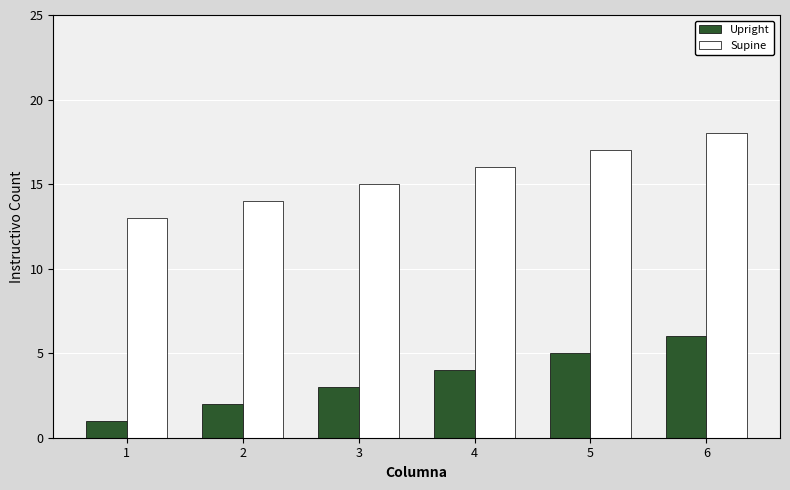

List the series in order of their overall mean, highest first.

Supine, Upright